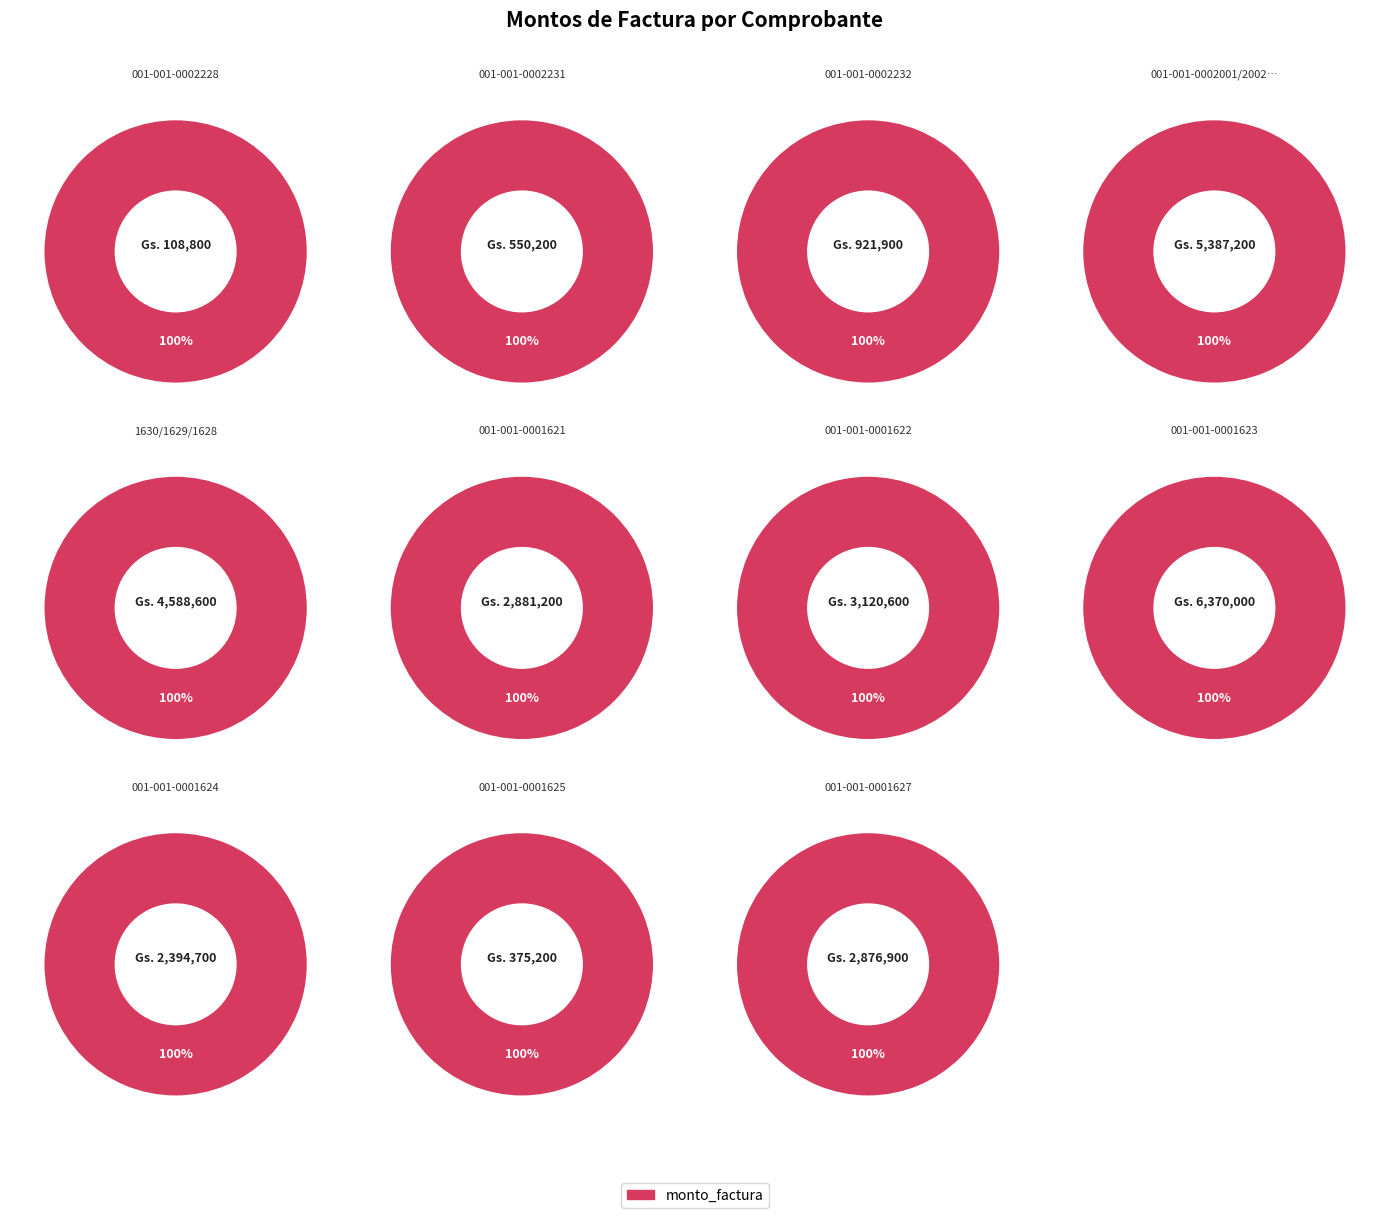

Is it true that 001-001-0002232 is 13% of the pie?

False